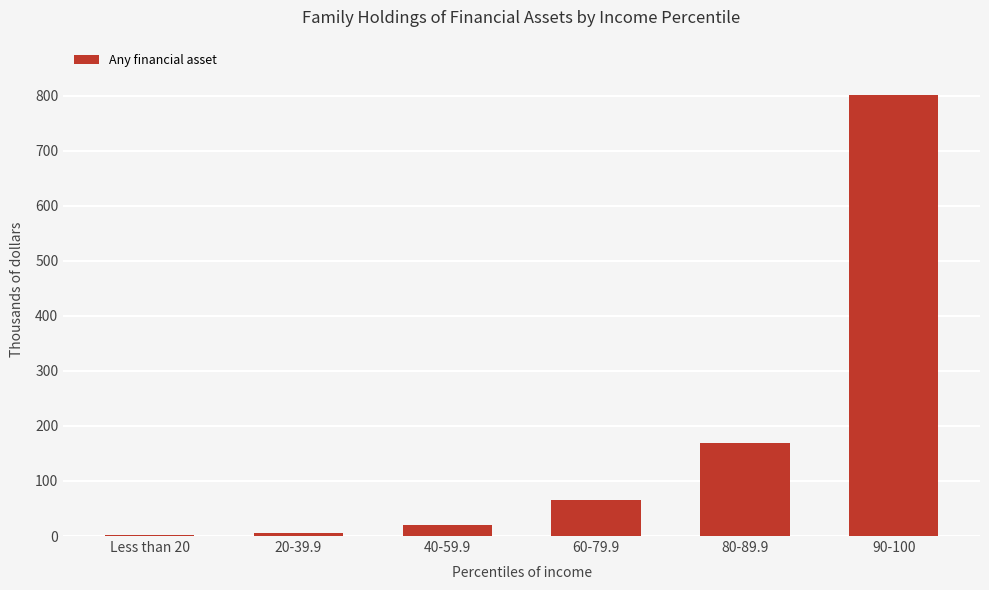

True or false: the data shows 800.5 at 90-100.

True